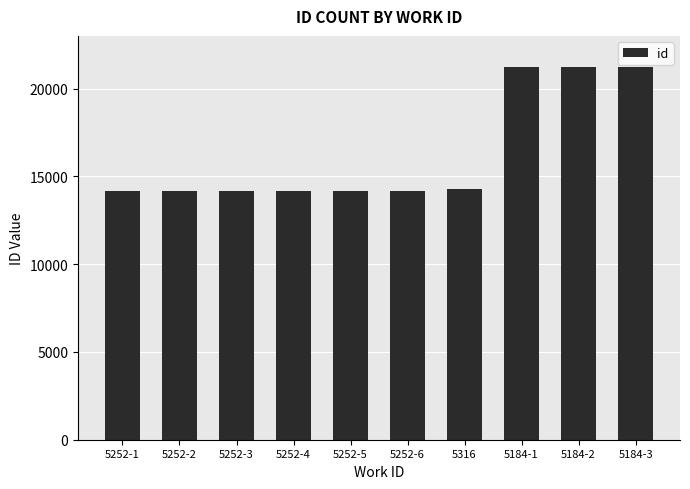

Which has a higher value, 5184-3 or 5252-2?

5184-3